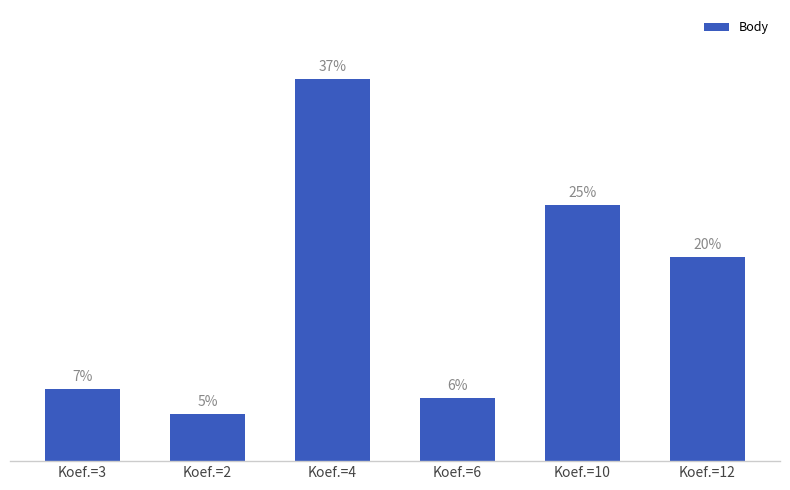

Reading left to right, list all the values displayed in this chart.

Koef.=3=3831	Koef.=2=2494	Koef.=4=20198	Koef.=6=3320	Koef.=10=13514	Koef.=12=10763